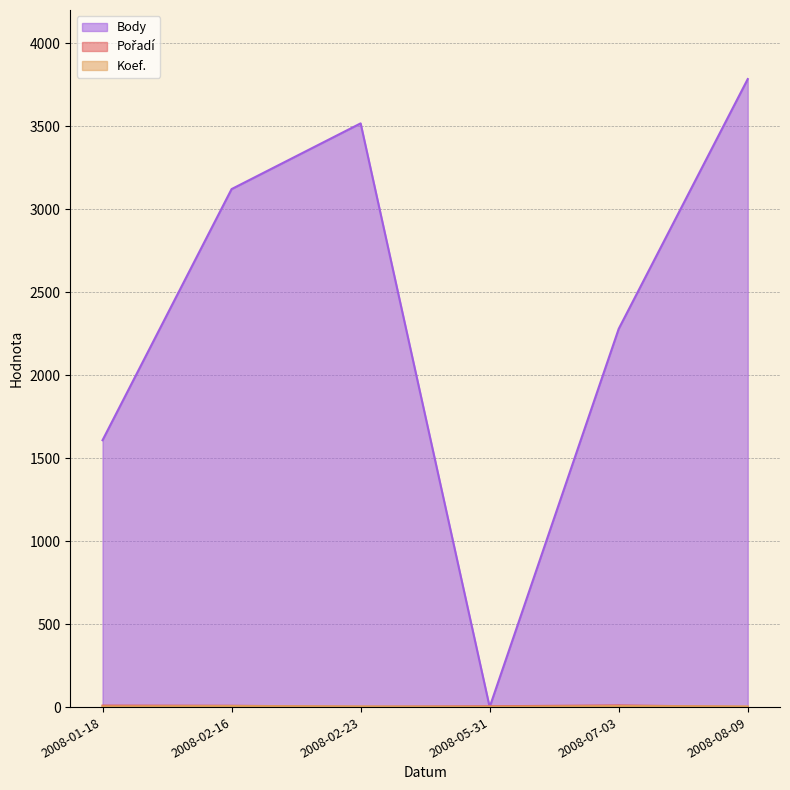

Which series has the widest spread of values?

Body